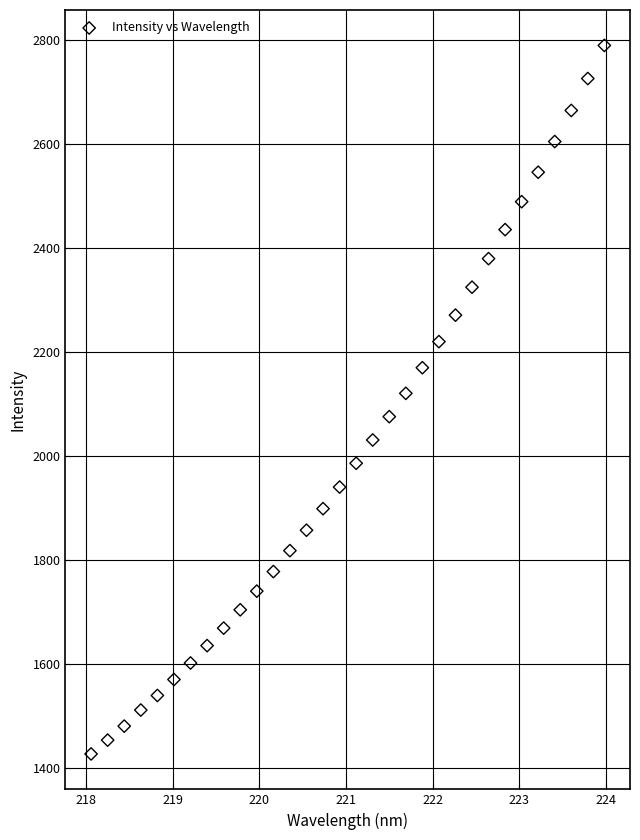

What is the range of X values (max minus min)?

5.9